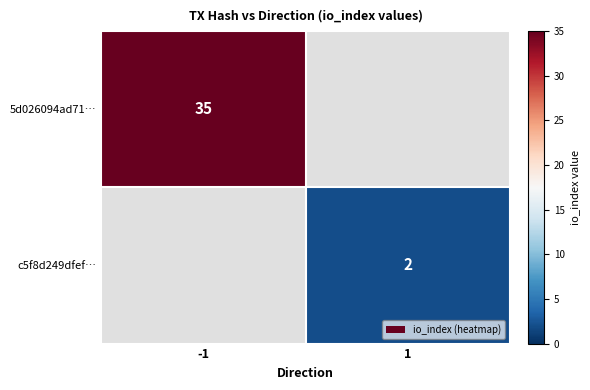

The value of 5d026094ad71… at -1 is 60. True or false?

False